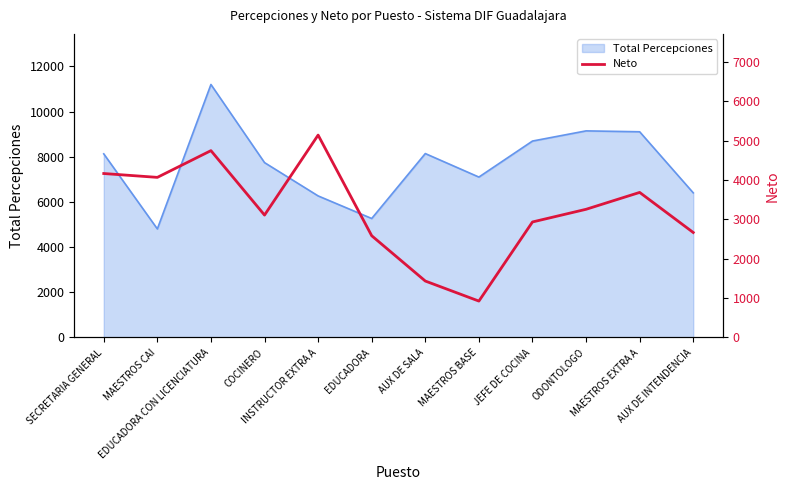

Is it true that the value at COCINERO is 3112.1?

True